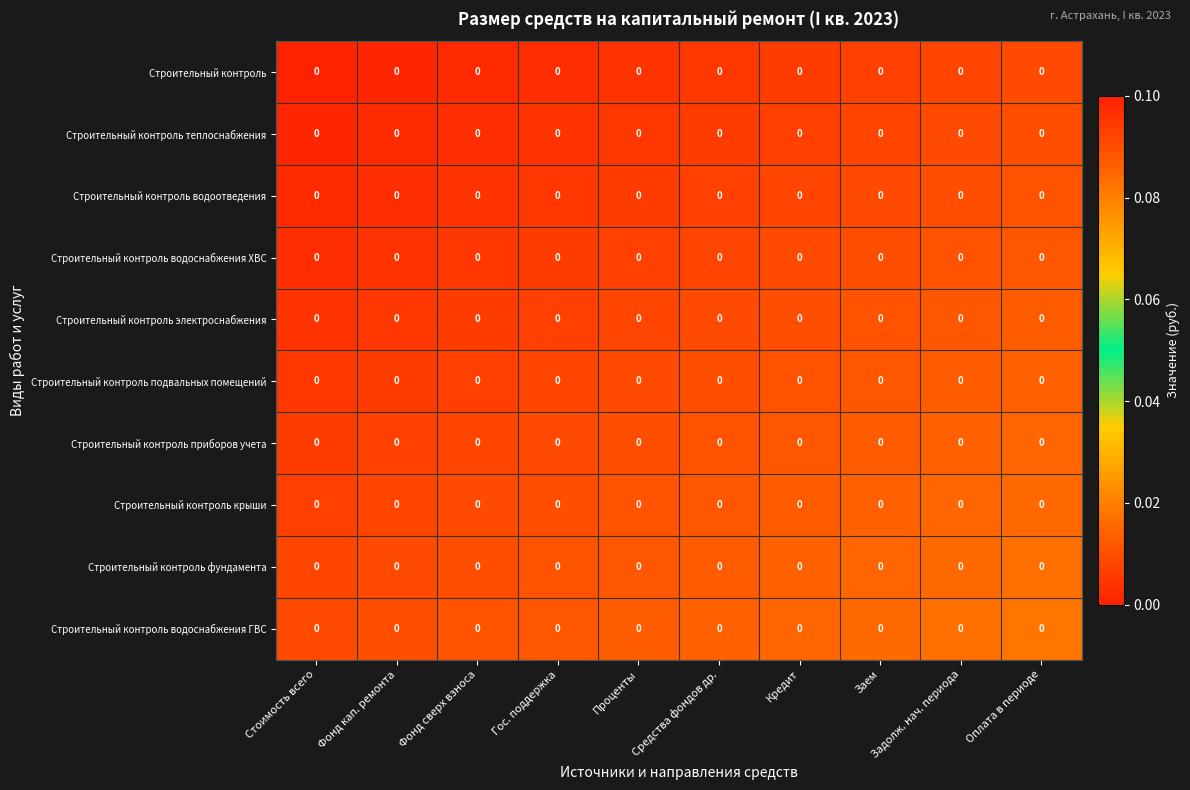

Between Оплата в периоде and Гос. поддержка, which is larger?

Оплата в периоде